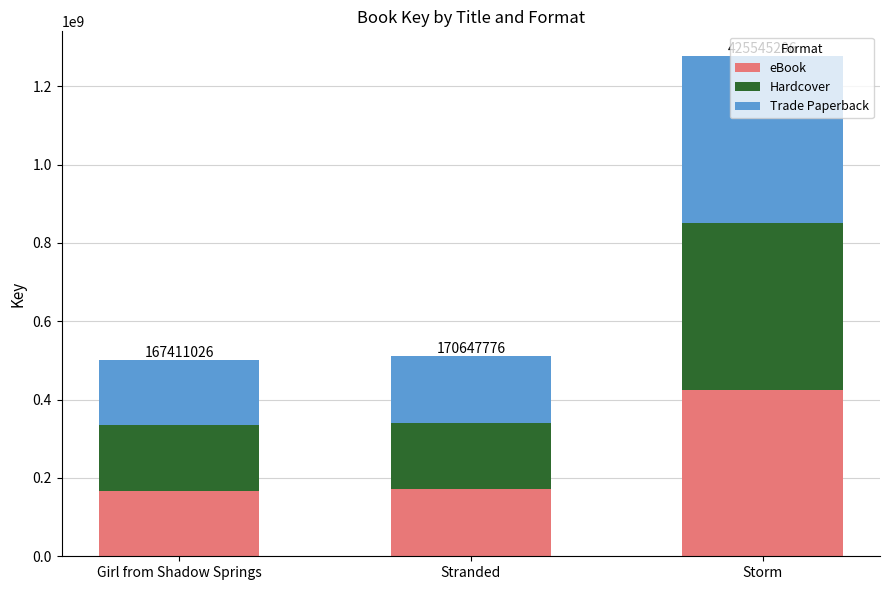

What is the value of the eBook bar at the 1st from the left?

167411026